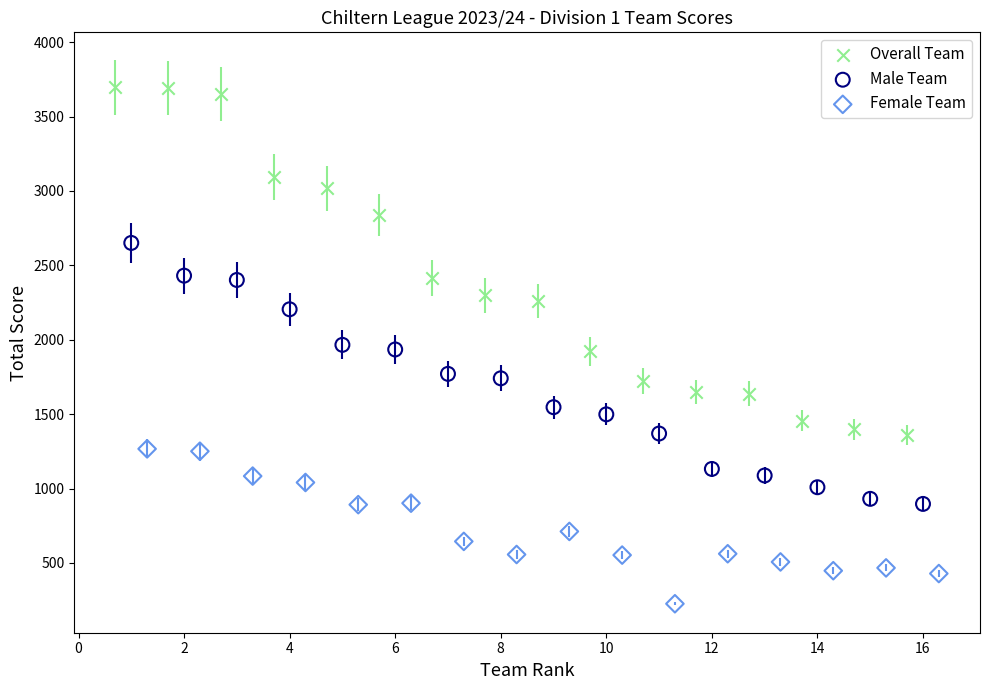

Which series reaches the minimum Y coordinate?

Female Team